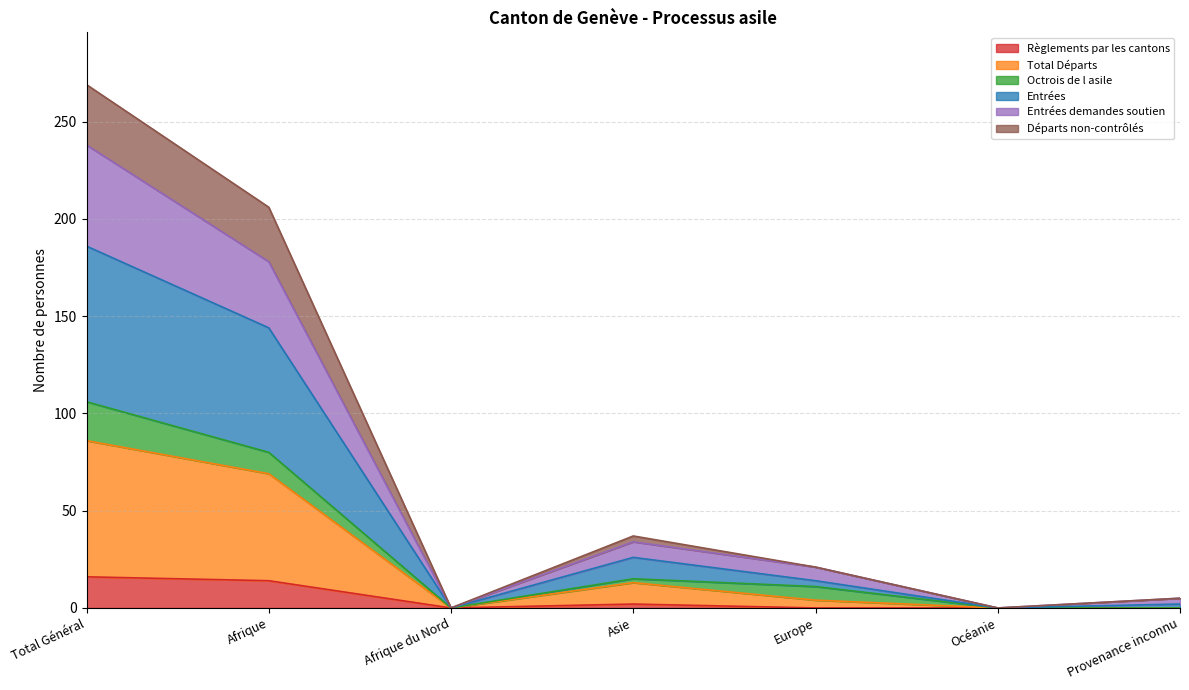

True or false: Entrées and Règlements par les cantons intersect in this chart.

False